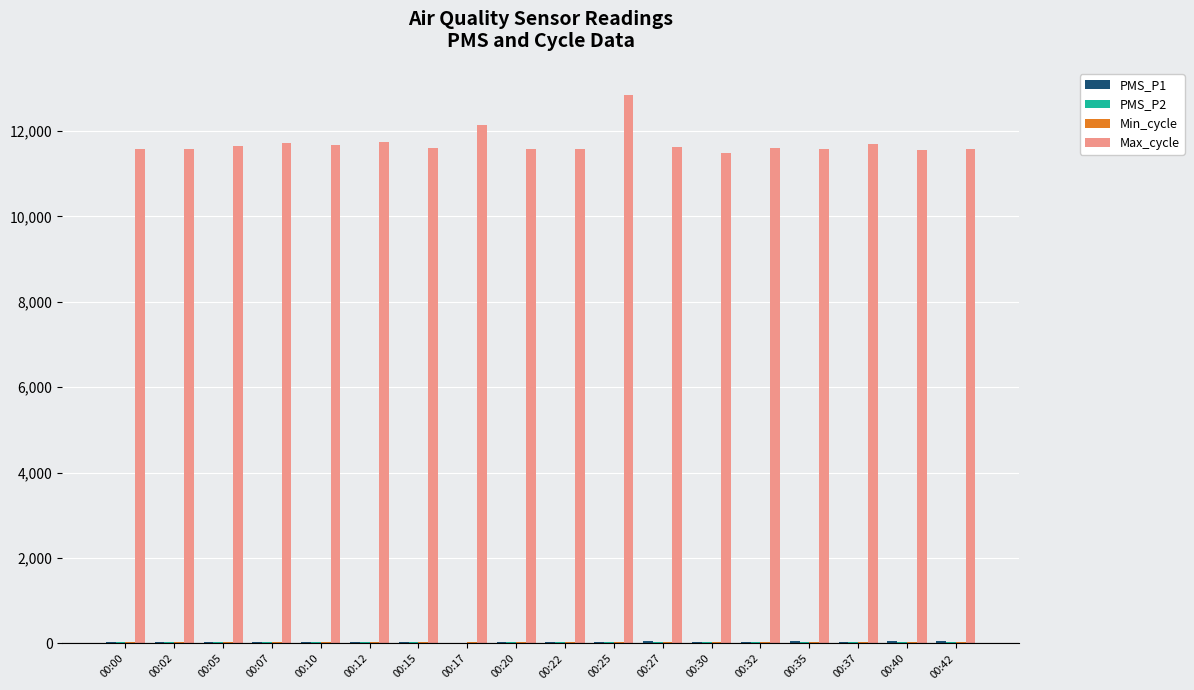

Does the chart contain stacked bars?

No